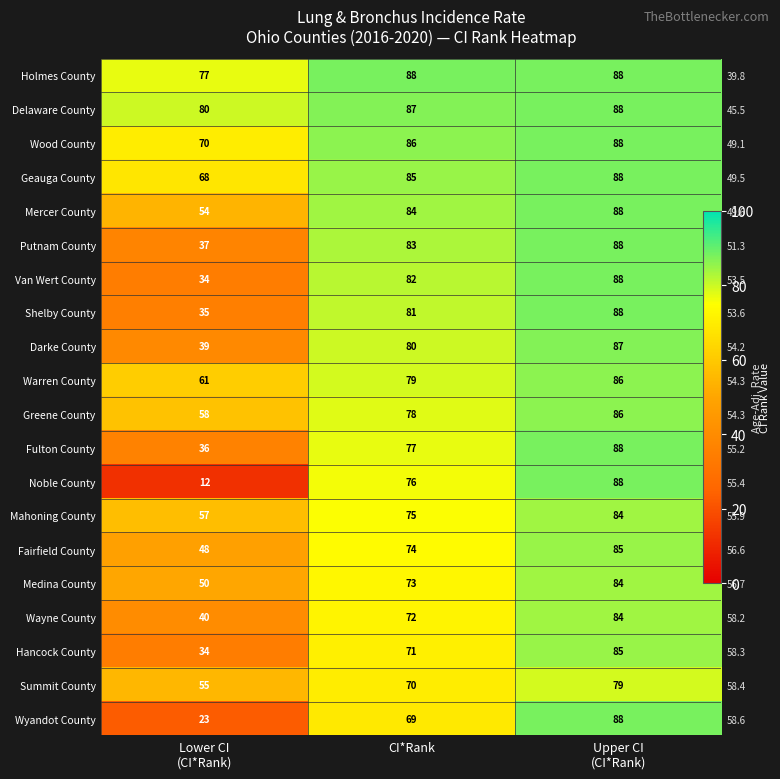

List the series in order of their peak value, highest first.

Holmes County, Delaware County, Wood County, Geauga County, Mercer County, Putnam County, Van Wert County, Shelby County, Fulton County, Noble County, Wyandot County, Darke County, Warren County, Greene County, Fairfield County, Hancock County, Mahoning County, Medina County, Wayne County, Summit County